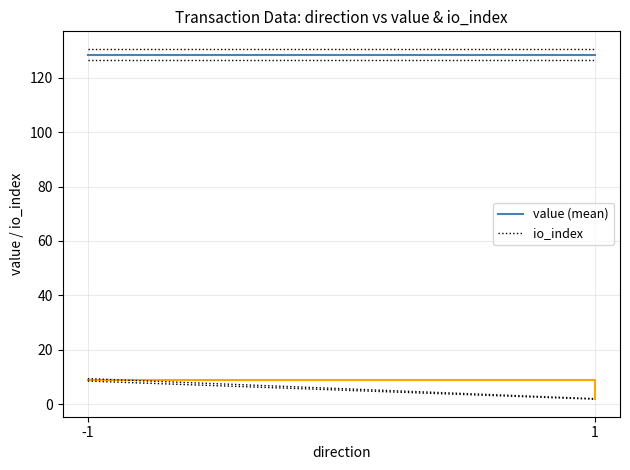

Reading left to right, list all the values displayed in this chart.

value (mean): -1=128.4	1=128.4
io_index (-1 dir): -1=9.0	1=2.0